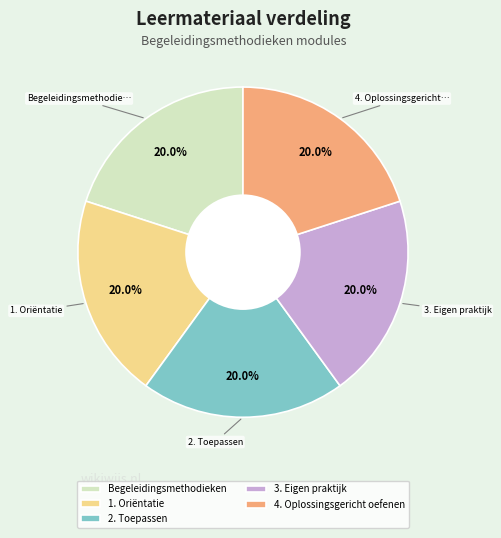

What percentage do 3. Eigen praktijk and 2. Toepassen together represent?

40.0%